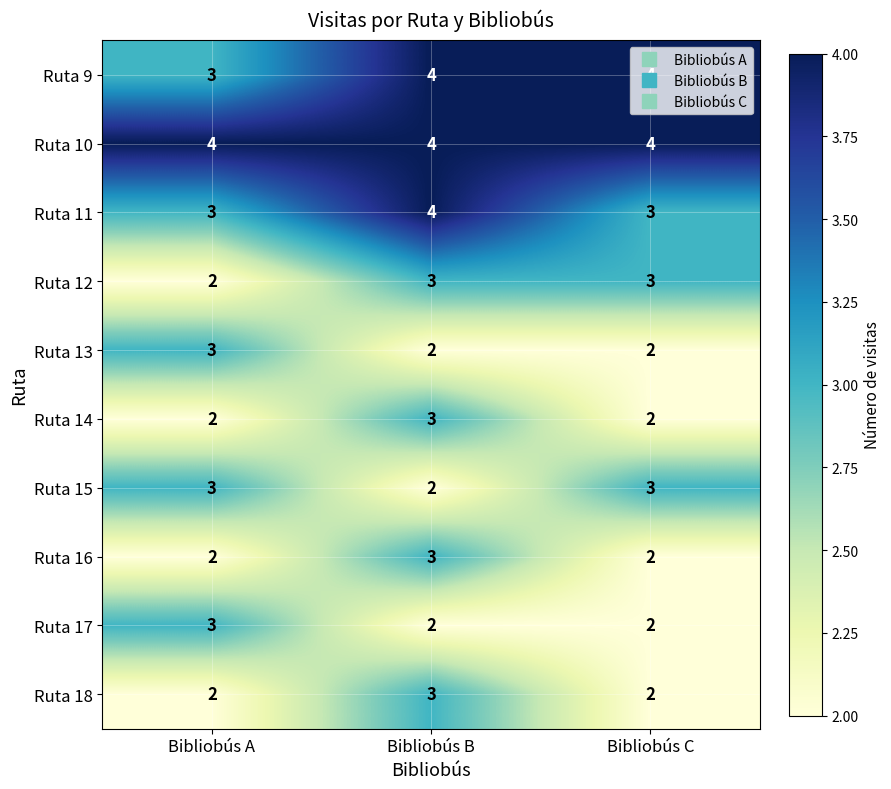

What is the sum of all Ruta 17 values?

7